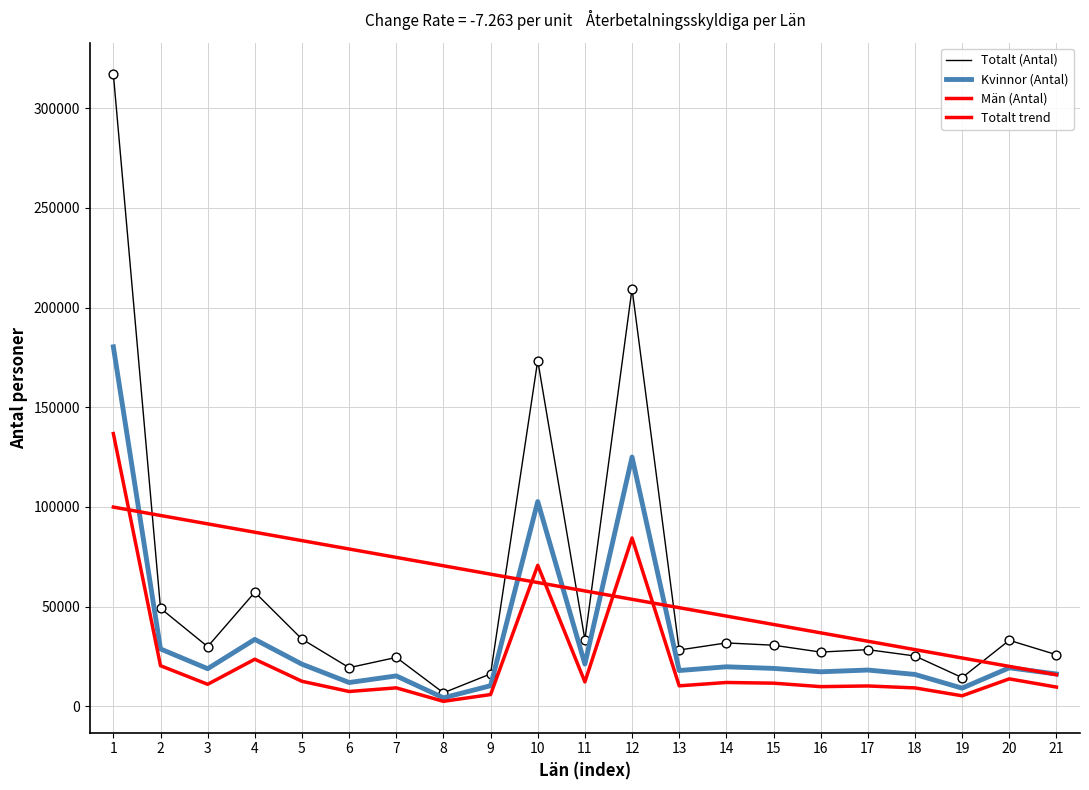

At how many categories does at least one series exceed 73855?

9